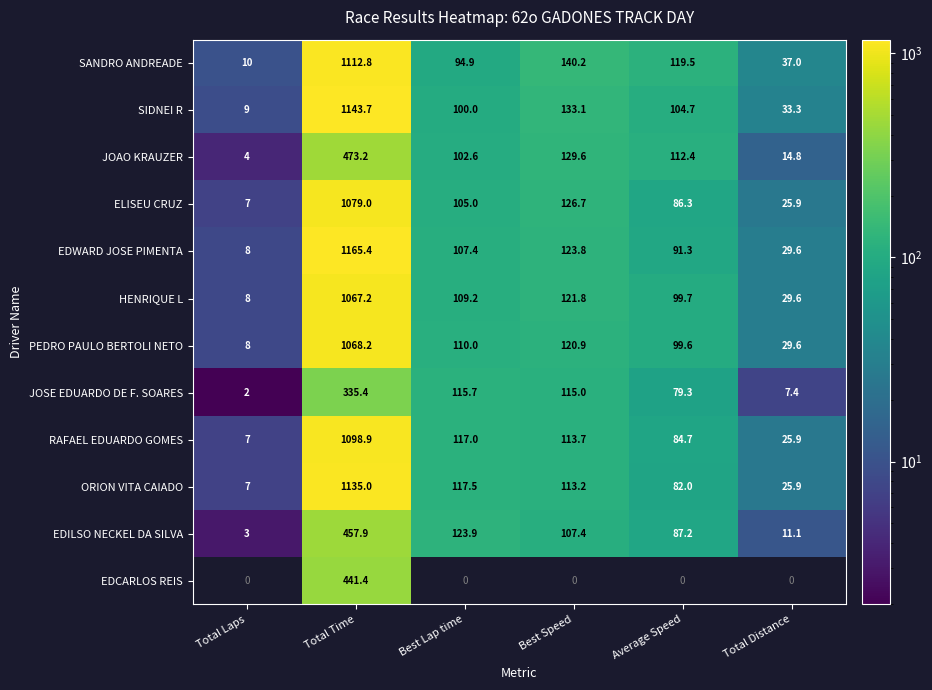

What is the average value of the SIDNEI R series?

254.0